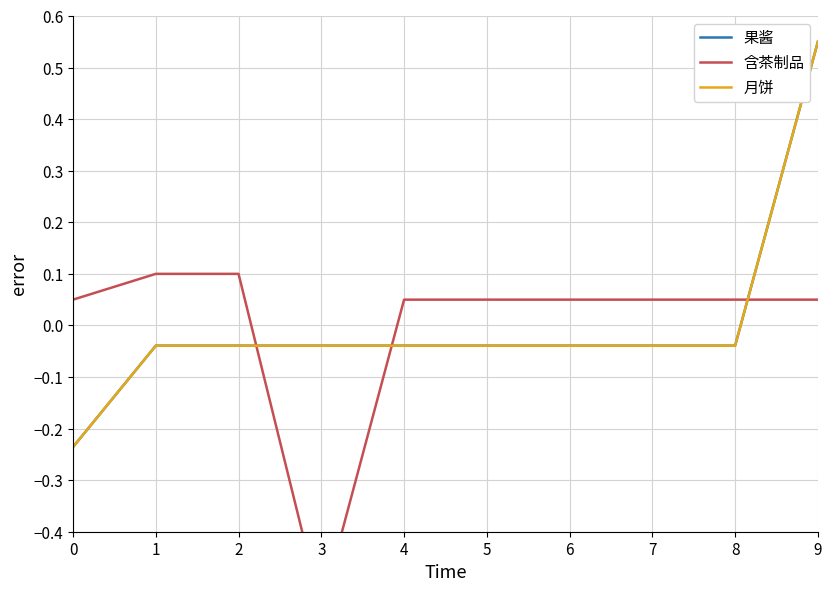

Between 4 and 6, which series saw the biggest shift?

果酱